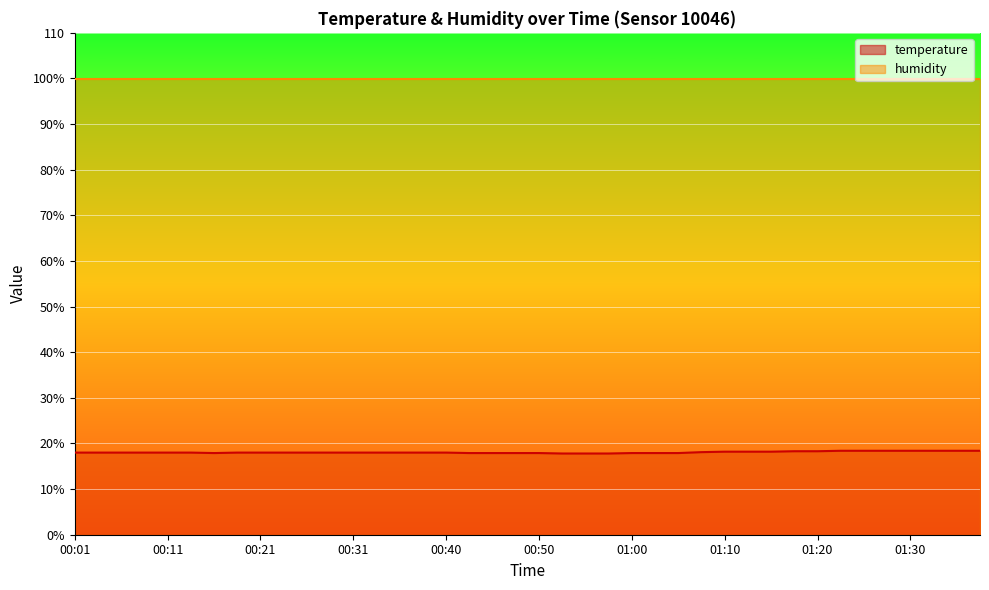

Reading left to right, what are all the values shown in this chart?

00:01=18.0	00:04=18.0	00:06=18.0	00:09=18.0	00:11=18.0	00:14=18.0	00:16=17.9	00:18=18.0	00:21=18.0	00:23=18.0	00:26=18.0	00:28=18.0	00:31=18.0	00:33=18.0	00:36=18.0	00:38=18.0	00:40=18.0	00:43=17.9	00:45=17.9	00:48=17.9	00:50=17.9	00:53=17.8	00:55=17.8	00:58=17.8	01:00=17.9	01:03=17.9	01:05=17.9	01:08=18.1	01:10=18.2	01:13=18.2	01:15=18.2	01:18=18.3	01:20=18.3	01:23=18.4	01:25=18.4	01:28=18.4	01:30=18.4	01:33=18.4	01:35=18.4	01:38=18.4